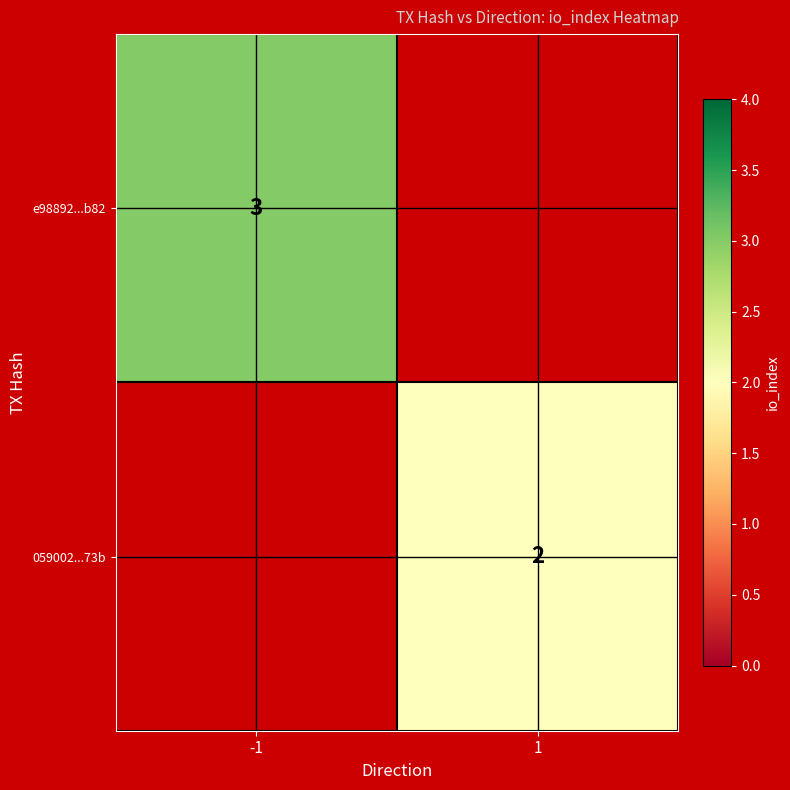

At which category does the chart reach its peak across all series?

-1